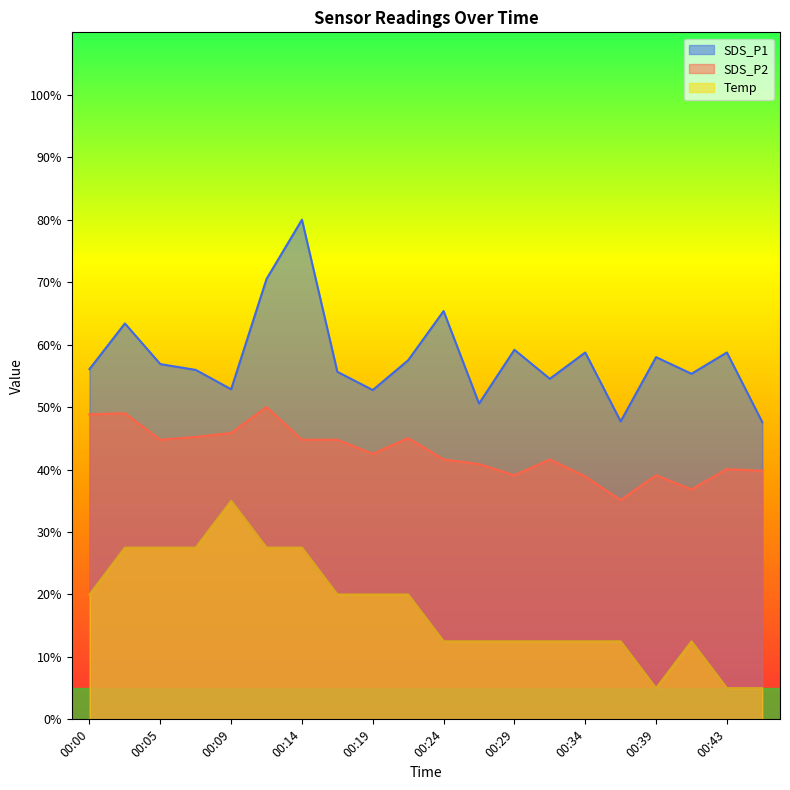

True or false: SDS_P1 and SDS_P2 intersect in this chart.

False